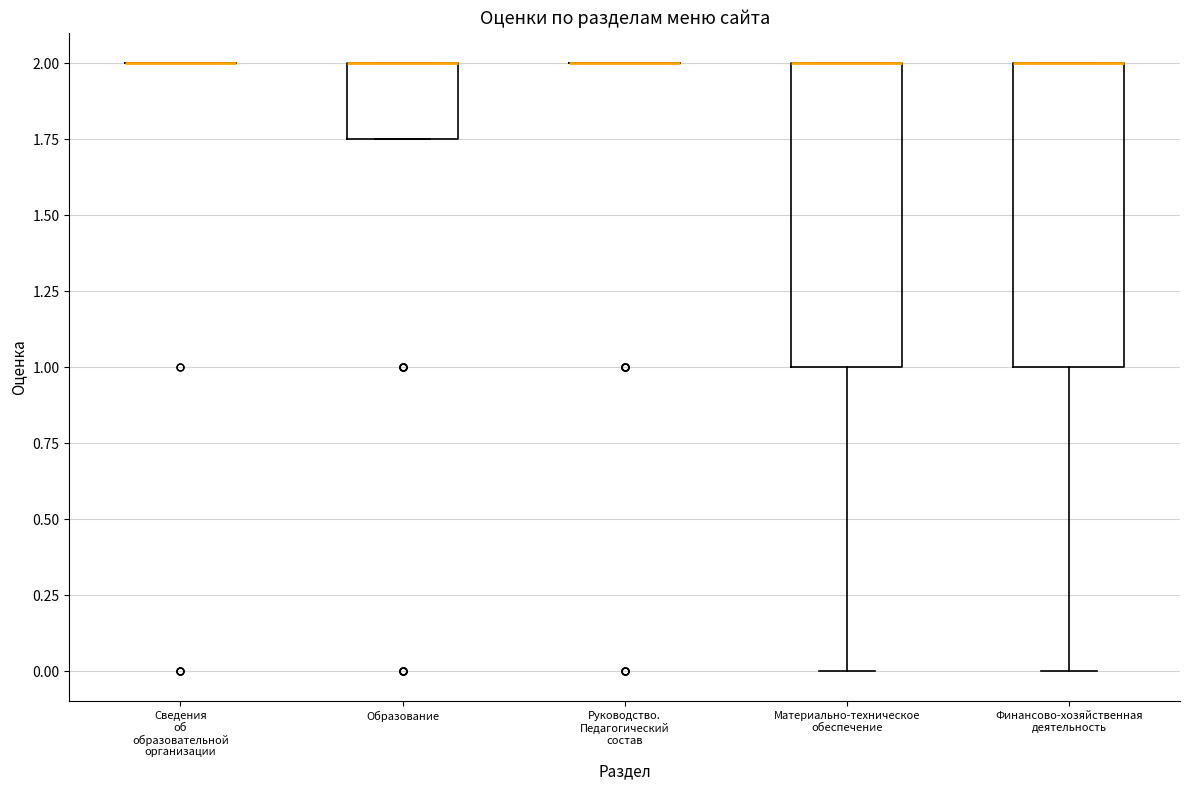

Reading left to right, read every box against the y-axis: the position of its median line, the range the box covers, and the ends of its whiskers. The values are not printed on the chart, so give them approximately, as read against the axis.

Сведения об образовательной организации: box collapsed to a line at 2.00, whiskers 2.00 to 2.00
Образование: median 2.00 (drawn on the box's upper edge), box 1.75 to 2.00, whiskers 1.75 to 2.00
Руководство. Педагогический состав: box collapsed to a line at 2.00, whiskers 2.00 to 2.00
Материально-техническое обеспечение: median 2.00 (drawn on the box's upper edge), box 1.00 to 2.00, whiskers 0.00 to 2.00
Финансово-хозяйственная деятельность: median 2.00 (drawn on the box's upper edge), box 1.00 to 2.00, whiskers 0.00 to 2.00